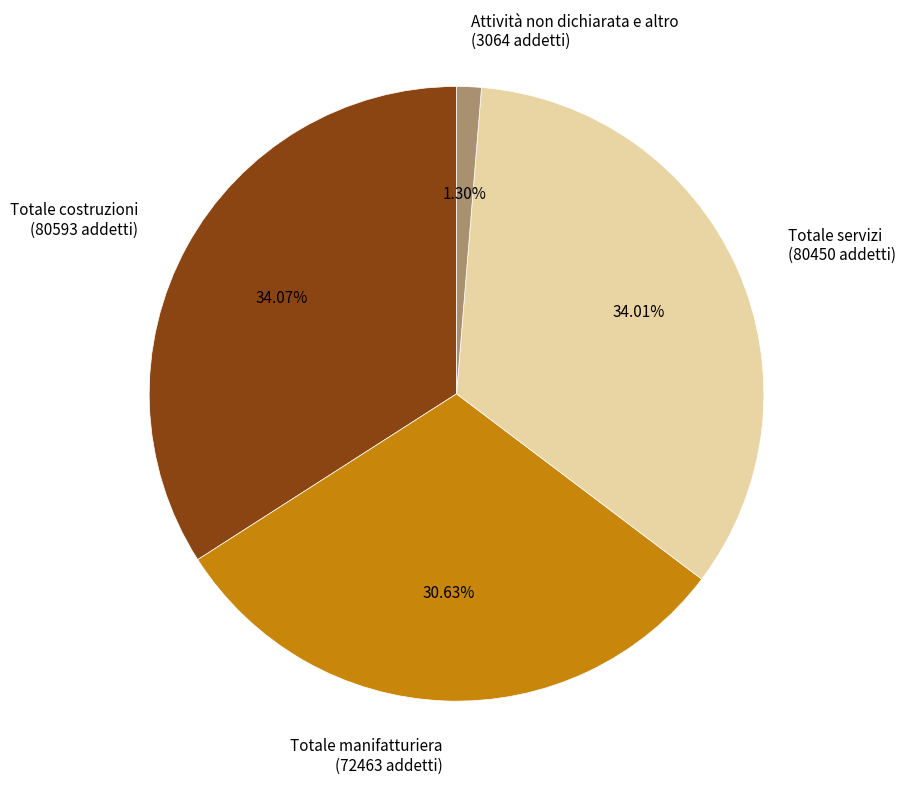

Does any single category account for the majority?

No